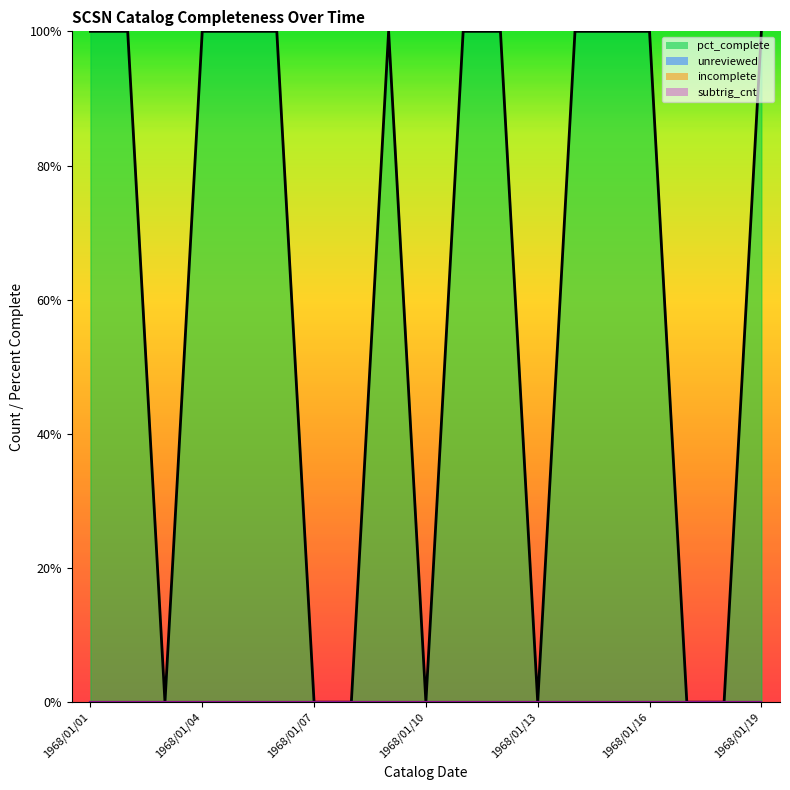

Reading right to left, extract all data points from this chart.

pct_complete_line: 100	0	0	100	100	100	0	100	100	0	100	0	0	100	100	100	0	100	100
unreviewed_line: 0	0	0	0	0	0	0	0	0	0	0	0	0	0	0	0	0	0	0
incomplete_line: 0	0	0	0	0	0	0	0	0	0	0	0	0	0	0	0	0	0	0
subtrig_cnt_line: 0	0	0	0	0	0	0	0	0	0	0	0	0	0	0	0	0	0	0